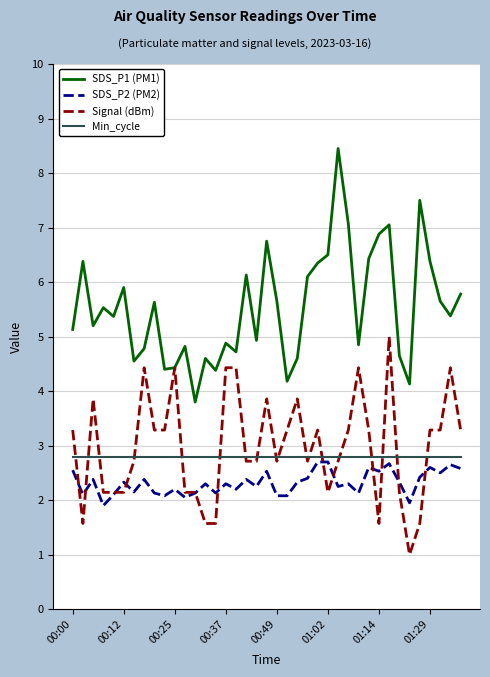

How many intersections are there between Signal (dBm) and Min_cycle?

18